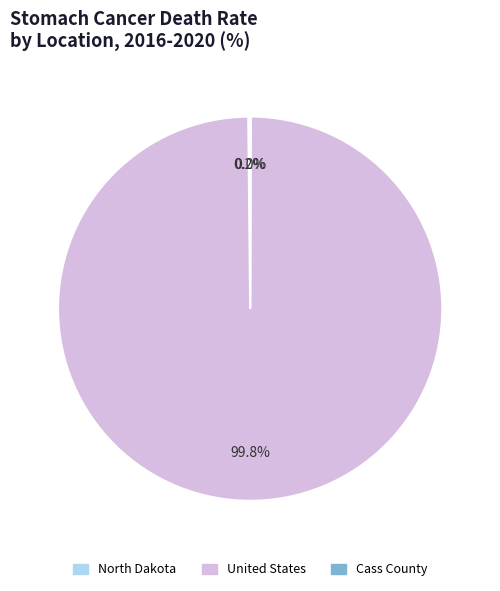

What percentage is NOT represented by United States?

0.2%